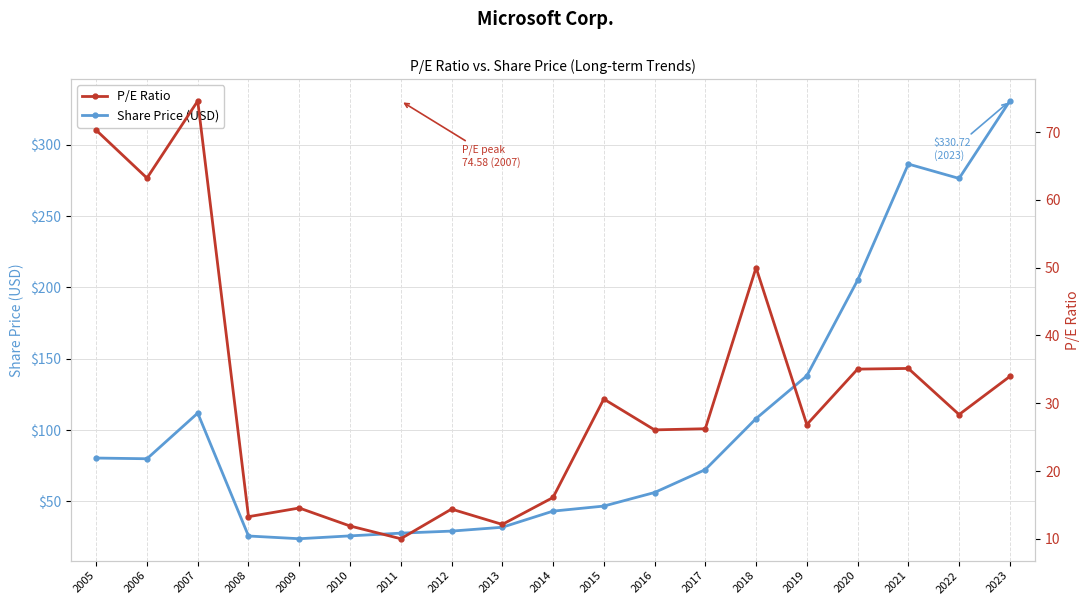

Reading right to left, list all the values displayed in this chart.

Share Price (USD): 330.7	276.4	286.5	205.0	138.1	108.0	72.3	56.2	46.7	43.2	31.9	29.2	27.7	25.8	23.8	25.7	111.9	79.9	80.4
P/E Ratio: 34.0	28.3	35.1	35.0	26.9	50.0	26.2	26.1	30.6	16.1	12.1	14.4	10.0	11.9	14.6	13.3	74.6	63.2	70.3